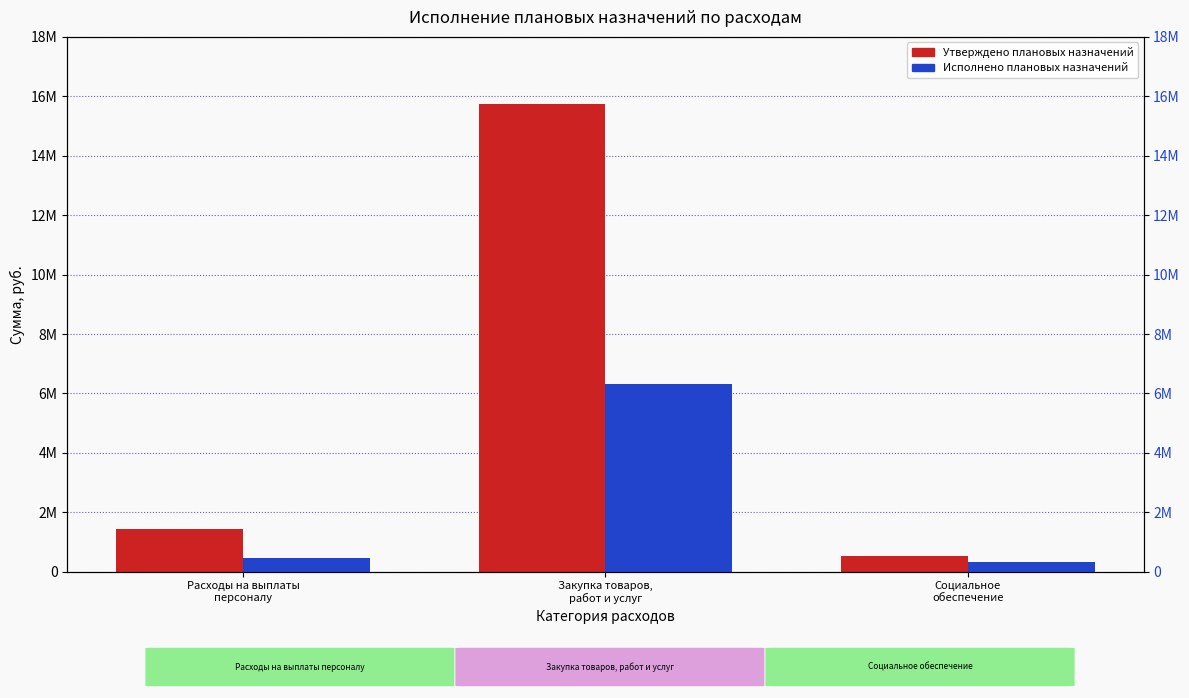

Which has a higher value, Расходы на выплаты
персоналу or Закупка товаров,
работ и услуг?

Закупка товаров,
работ и услуг